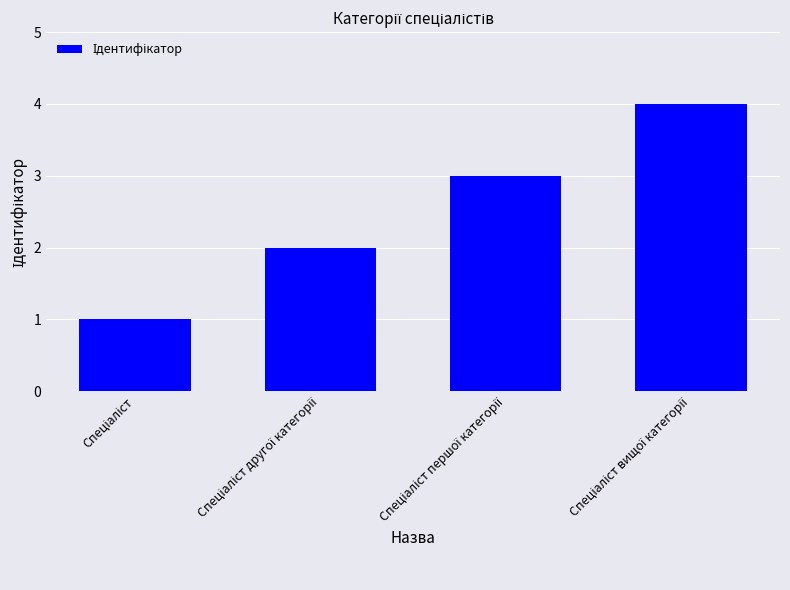

What is the greatest value displayed?

4